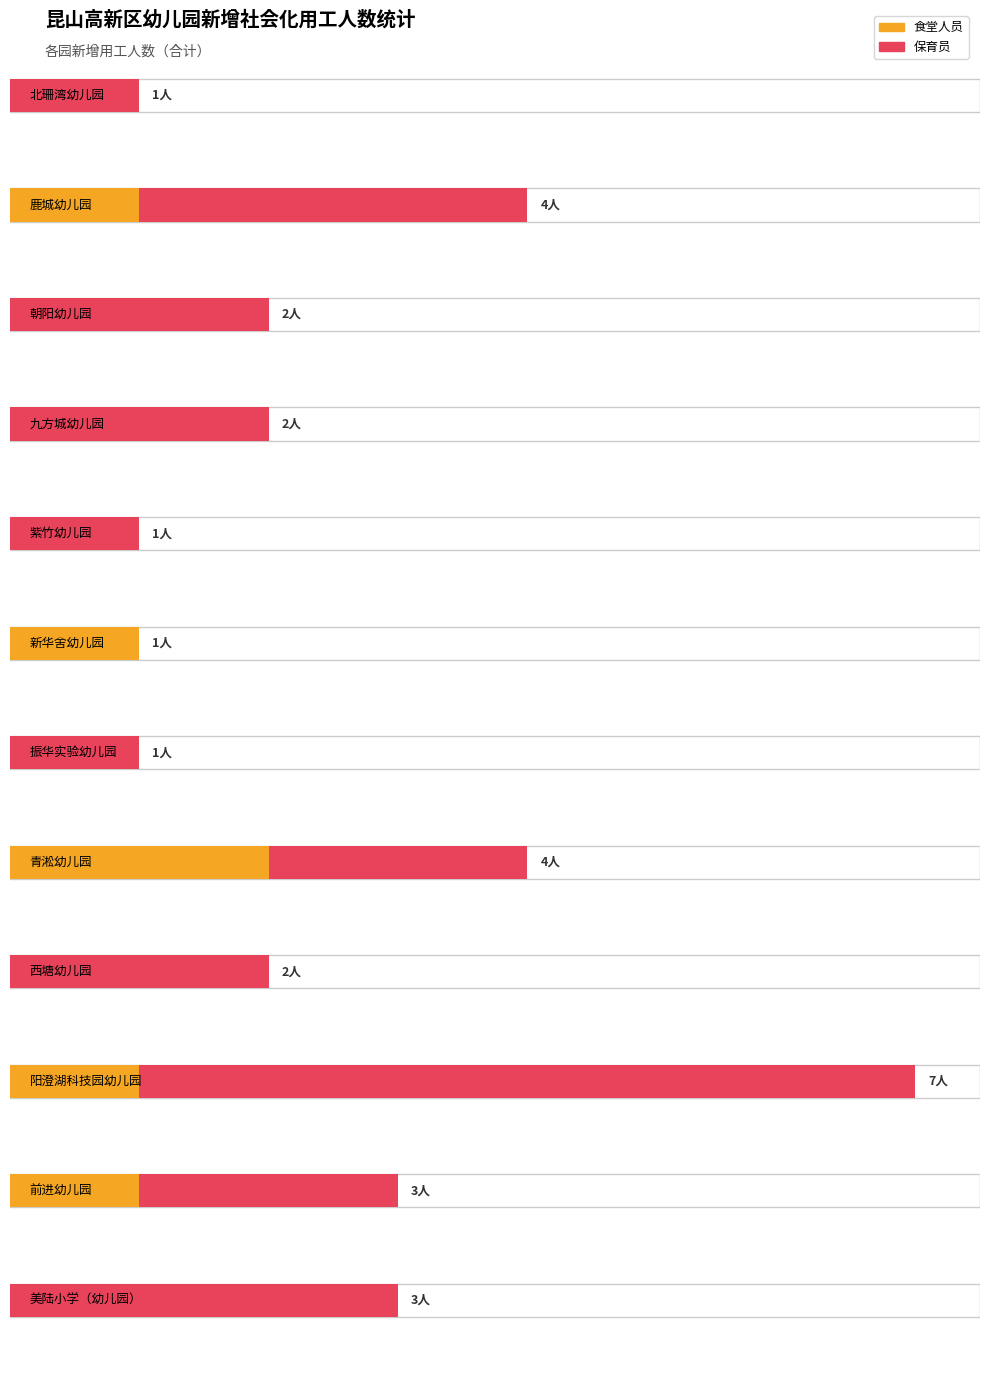

Which category has the highest value in the 食堂 series?

青淞幼儿园